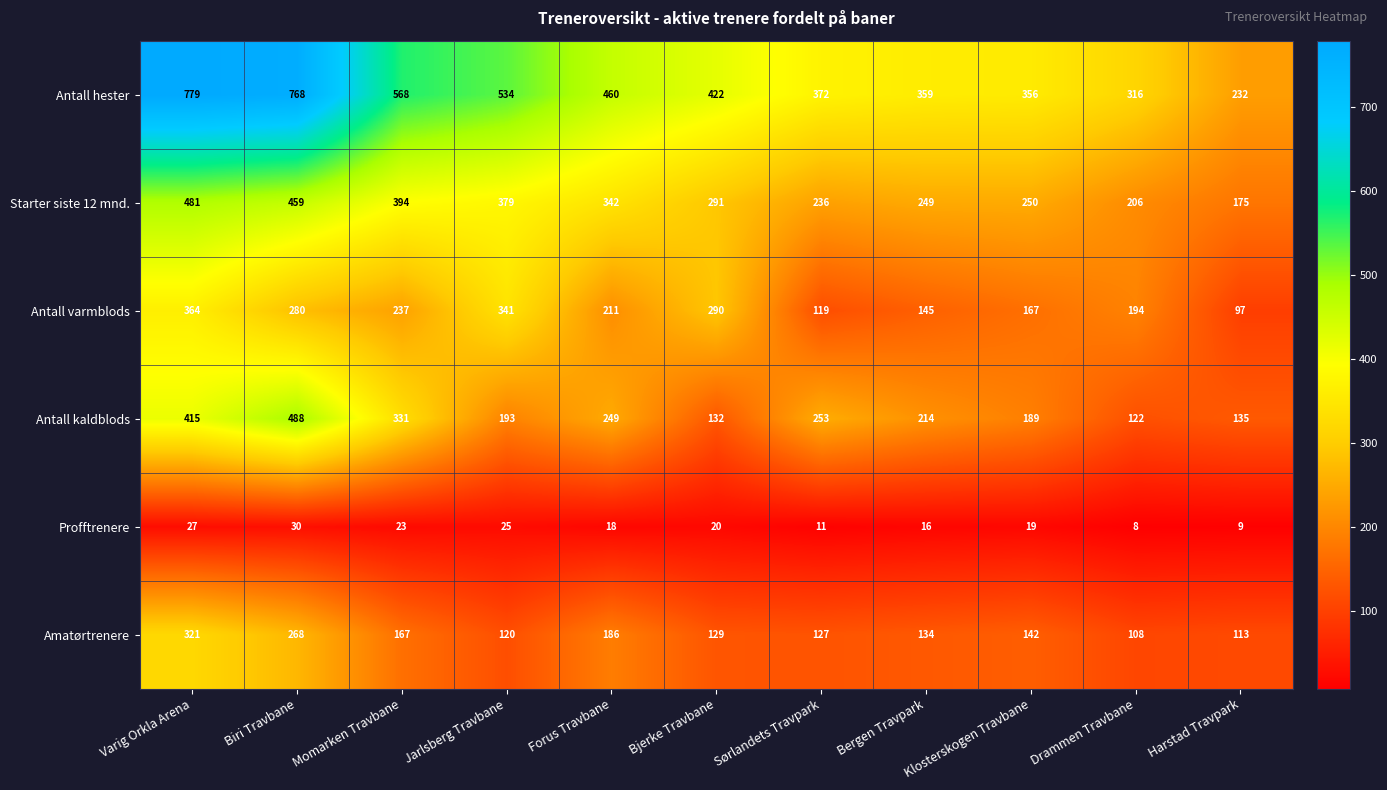

At which label does Antall kaldblods first exceed 214?

Varig Orkla Arena